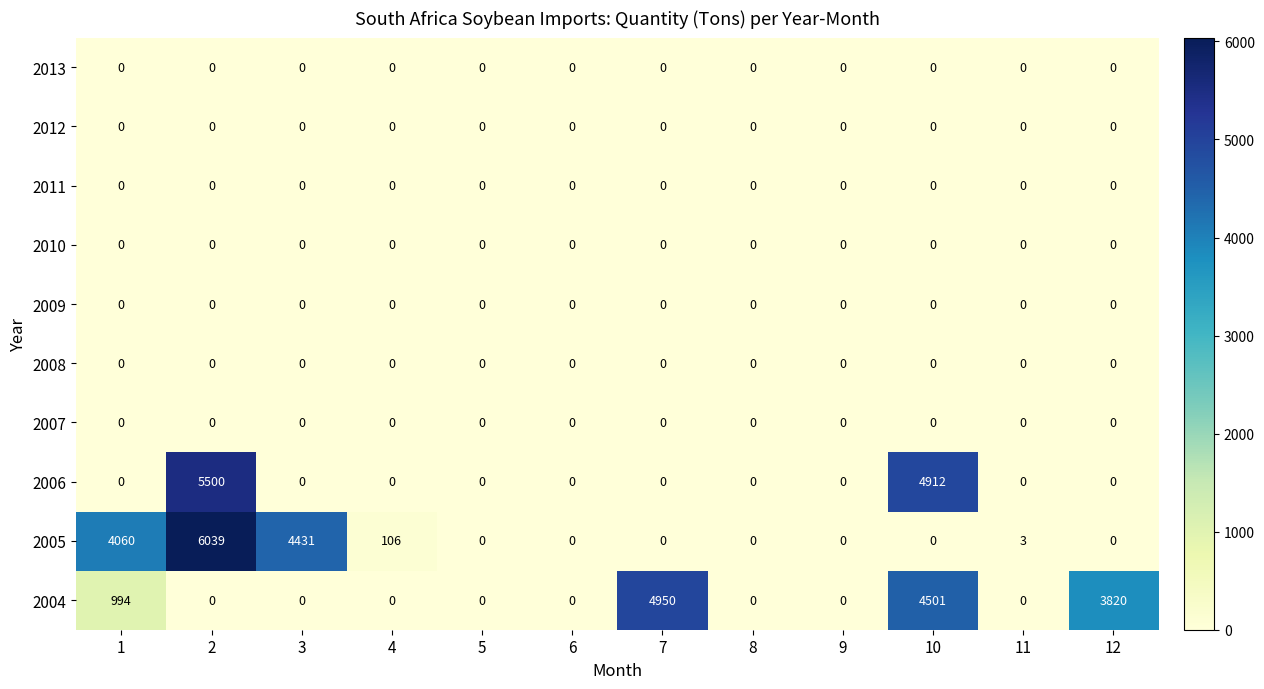

At how many categories does at least one series exceed 239?

6